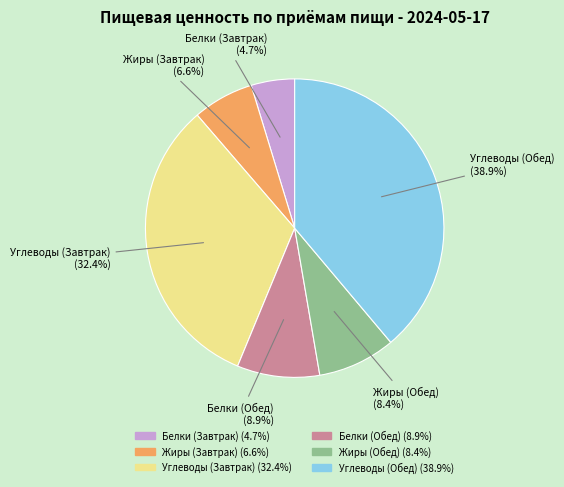

Does any single category account for the majority?

No